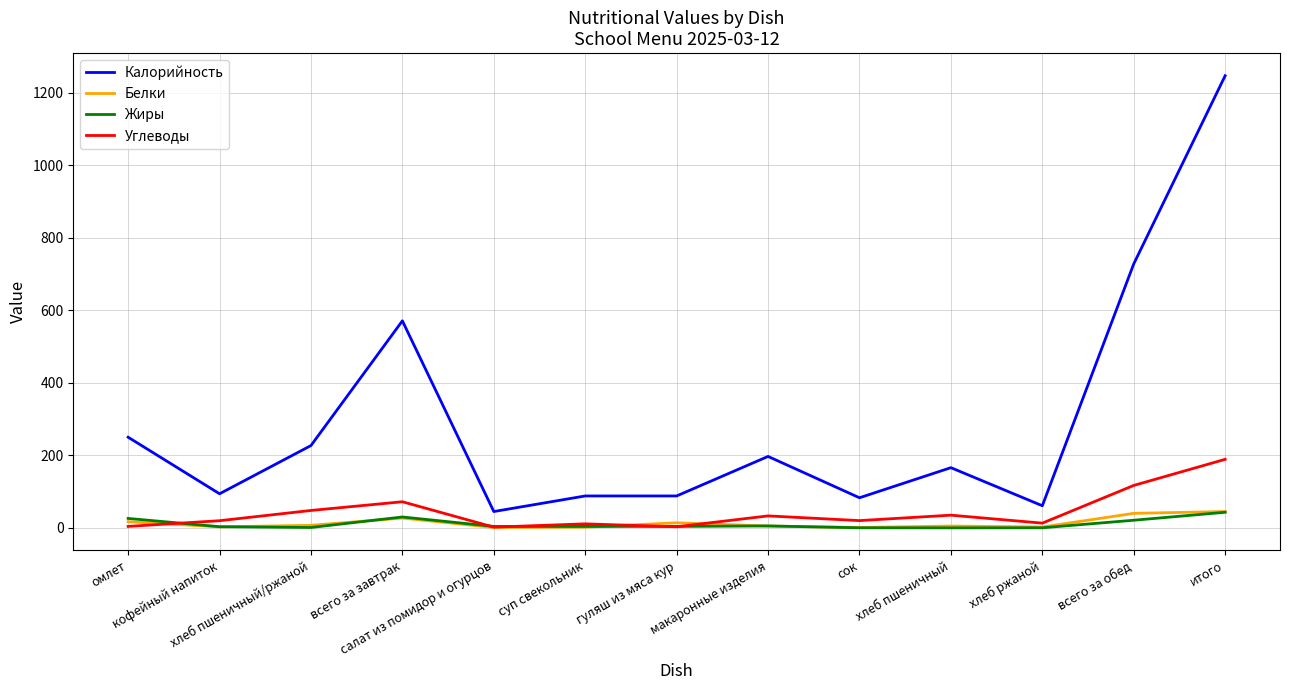

At which category is the sum across all series the highest?

итого